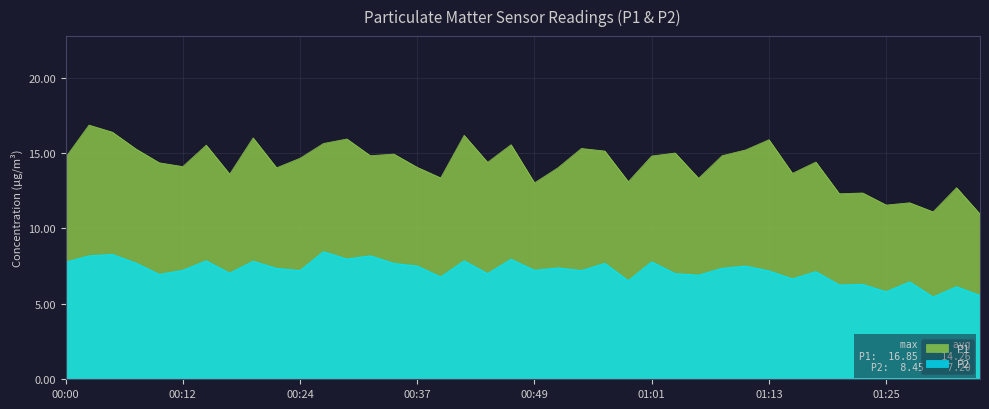

Between 00:03 and 01:03, which series saw the biggest shift?

P1